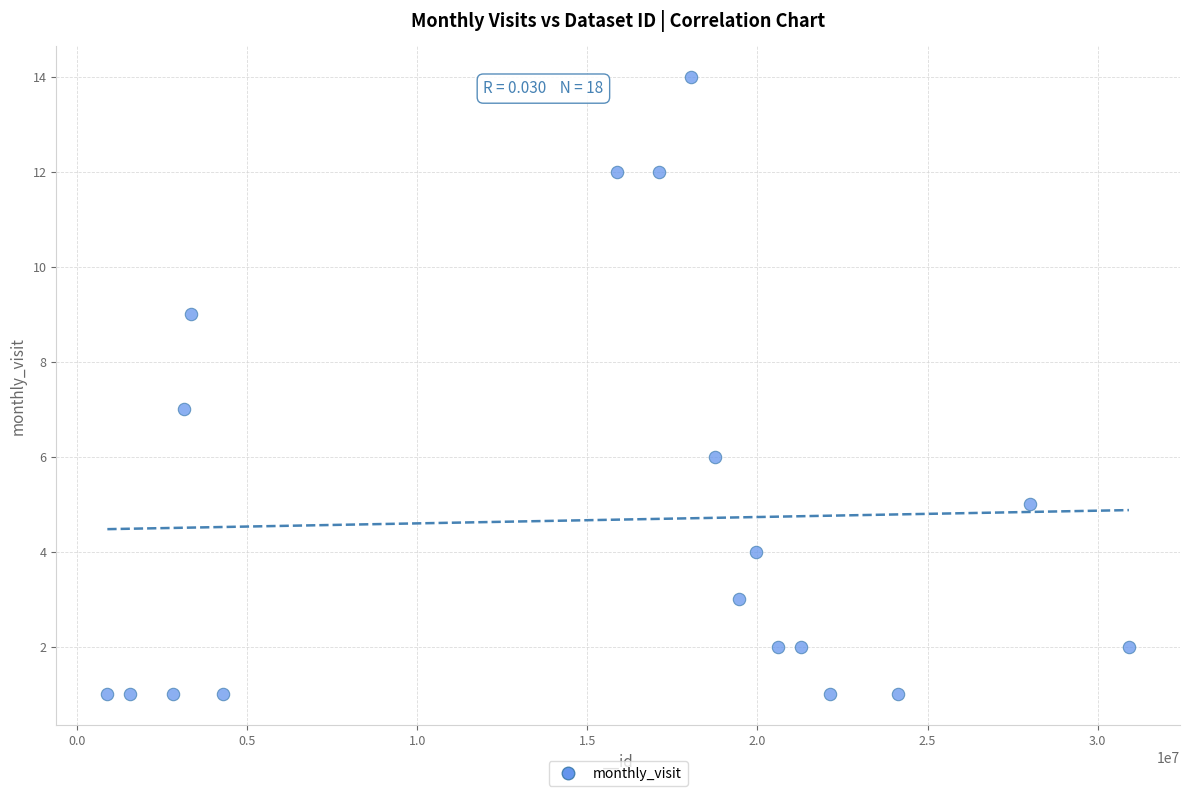

What is the range of Y values (max minus min)?

13